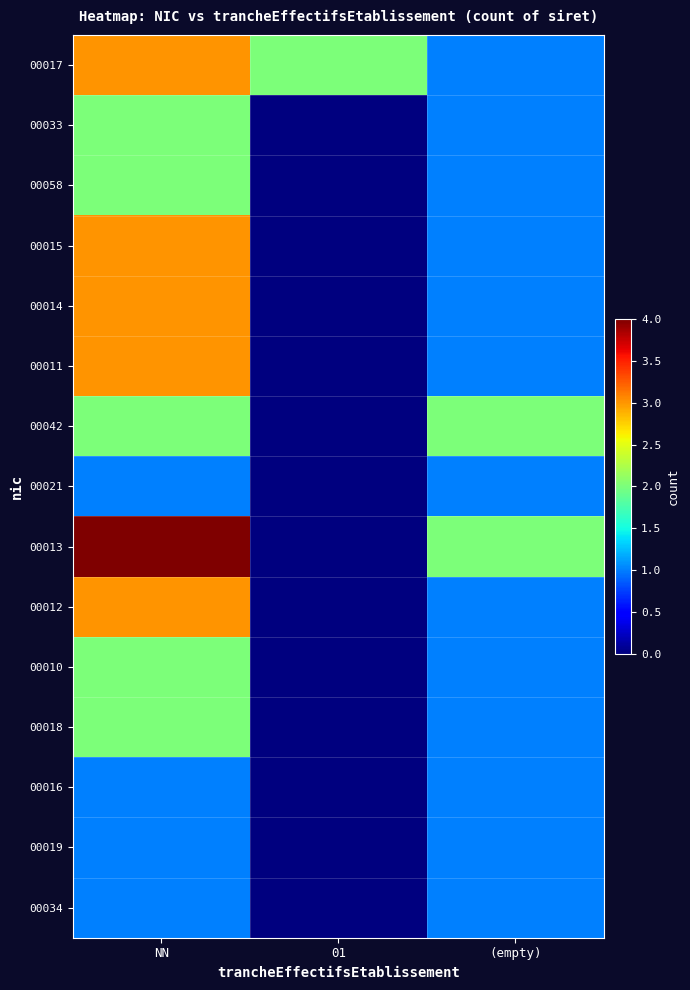

What is the maximum value shown in the chart?

4